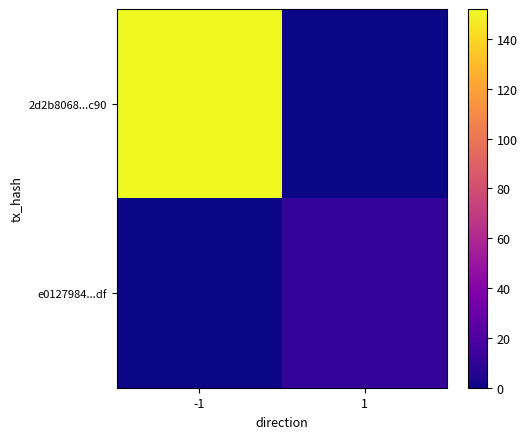

Rank the series by their maximum value, from lowest to highest.

e0127984...df, 2d2b8068...c90